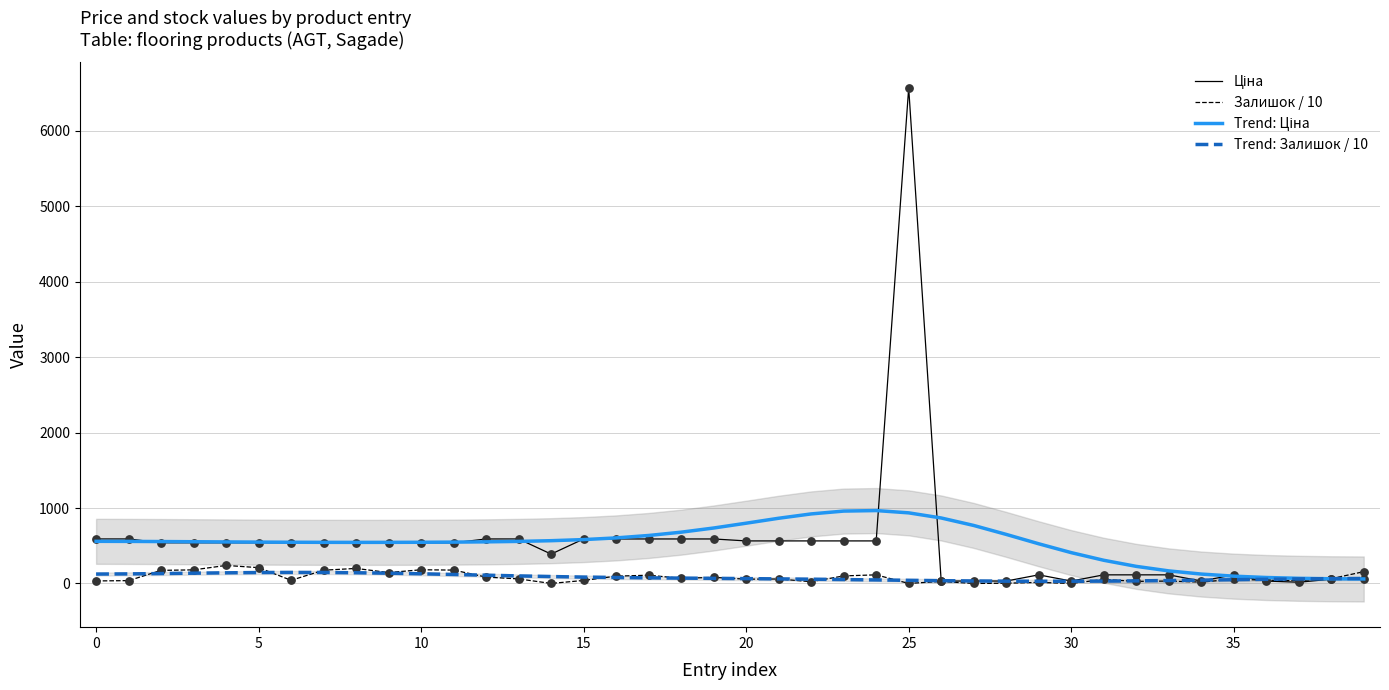

Which series has the largest total across all categories?

Trend: Ціна